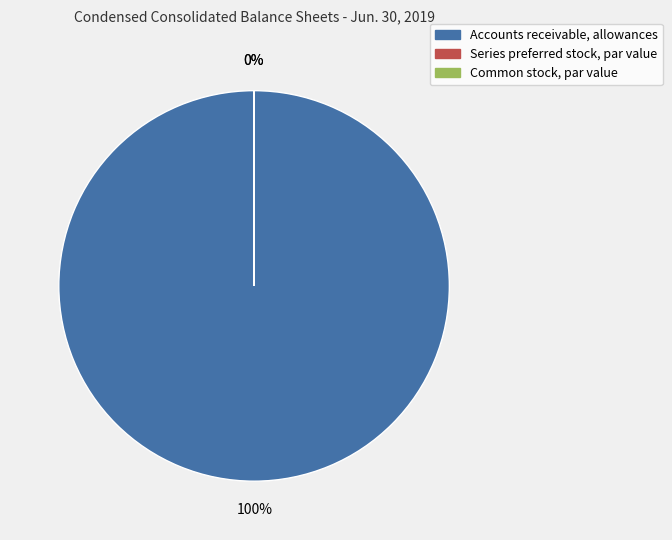

What is the largest slice in the pie chart?

Accounts receivable, allowances